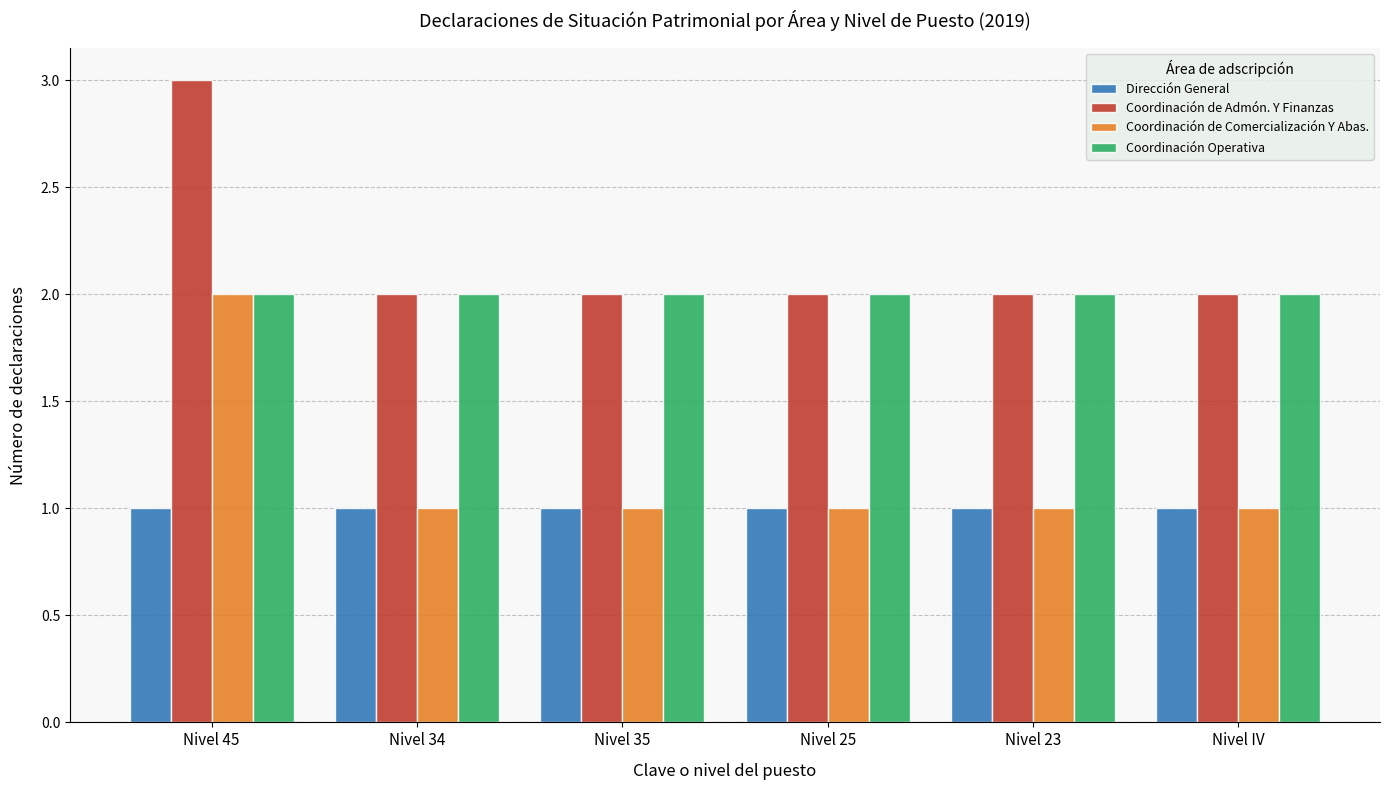

What is the spread (max minus min) of values at Nivel 25?

1